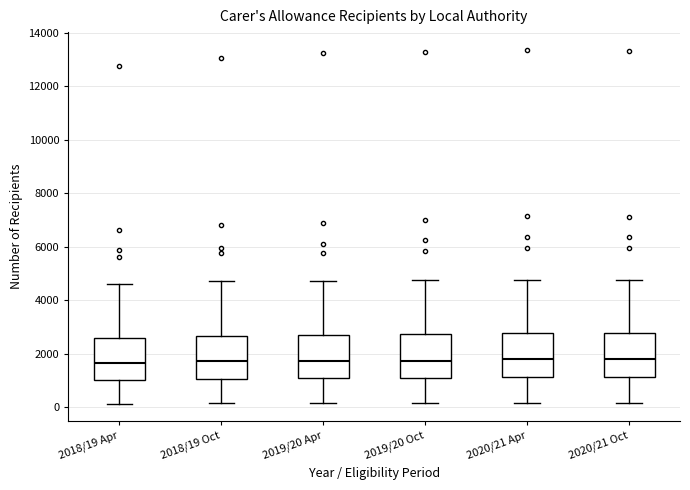

Reading left to right, transcribe this box plot: for each box, give where its median line is, the range the box spans, and where its two whiskers end, as read against the y-axis. The values are not printed on the chart, so give them approximately, as read against the axis.

2018/19 Apr: median 1600, box 1000 to 2600, whiskers 200 to 4600
2018/19 Oct: median 1800, box 1000 to 2600, whiskers 200 to 4800
2019/20 Apr: median 1800, box 1000 to 2800, whiskers 200 to 4800
2019/20 Oct: median 1800, box 1200 to 2800, whiskers 200 to 4800
2020/21 Apr: median 1800, box 1200 to 2800, whiskers 200 to 4800
2020/21 Oct: median 1800, box 1200 to 2800, whiskers 200 to 4800